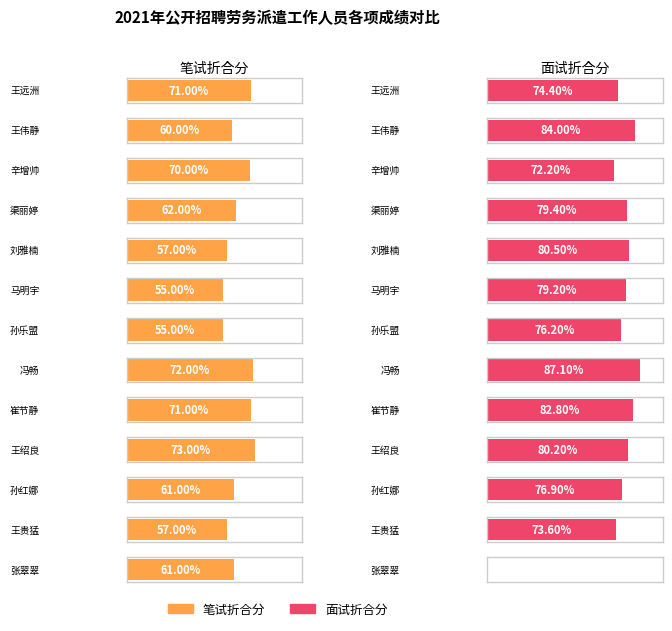

How many positive values does the 面试折合分 series have?

12